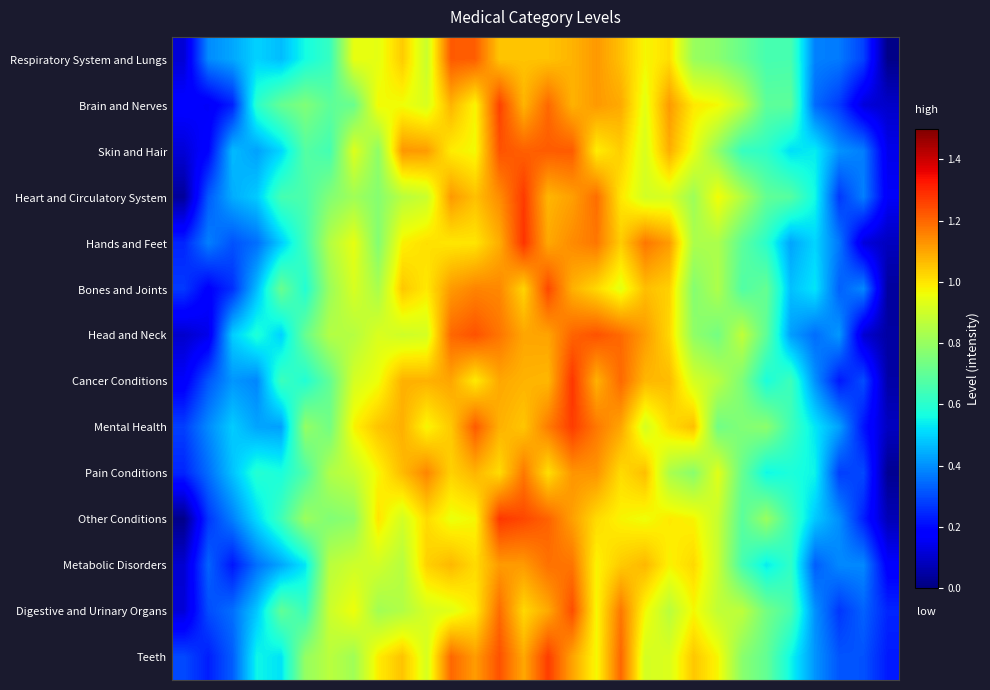

What is the greatest value displayed?

1.3